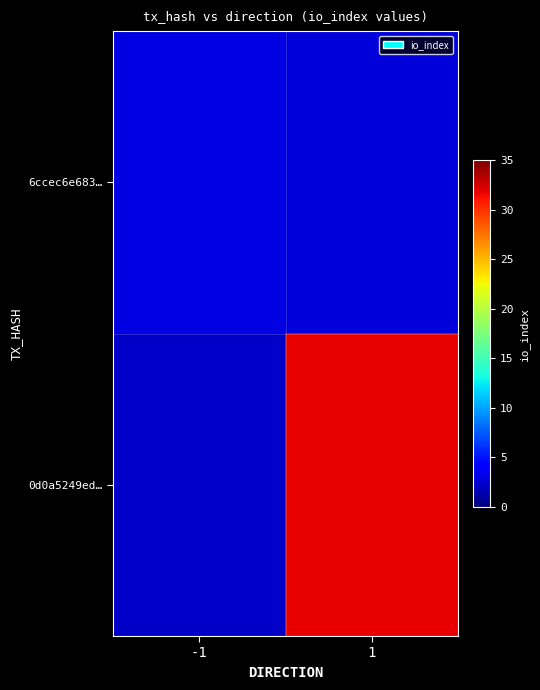

Reading left to right, extract all data points from this chart.

6ccec6e683…: -1=3.1	1=2.9
0d0a5249ed…: -1=2.2	1=31.8